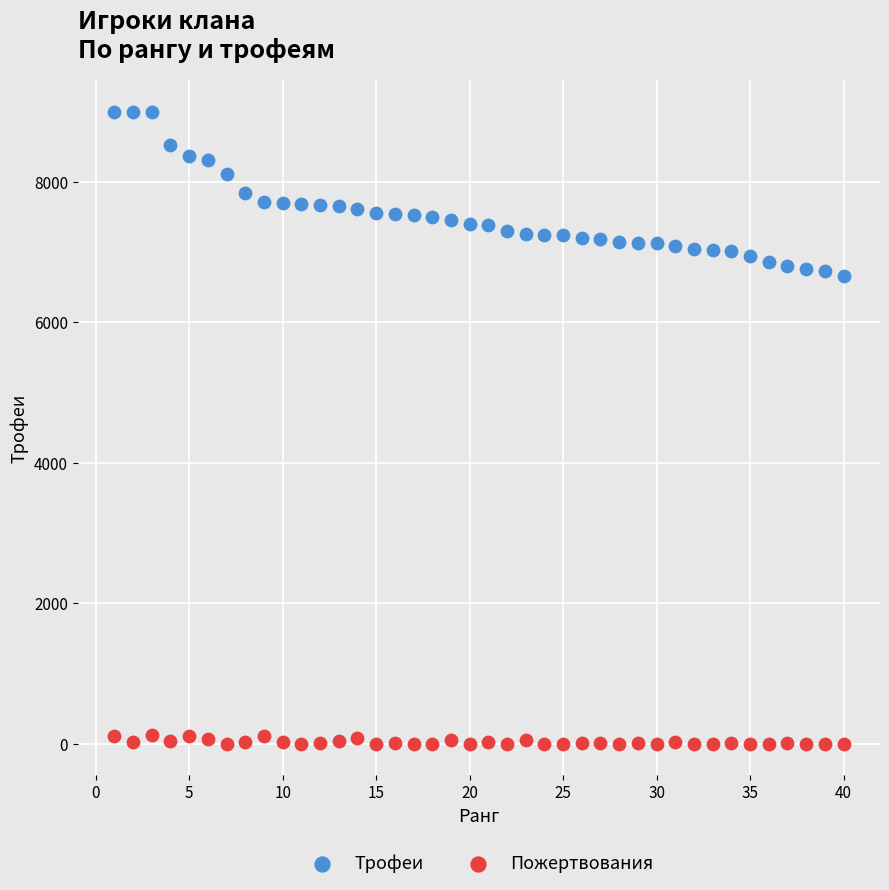

What are all the series names shown in the legend?

Трофеи, Пожертвования